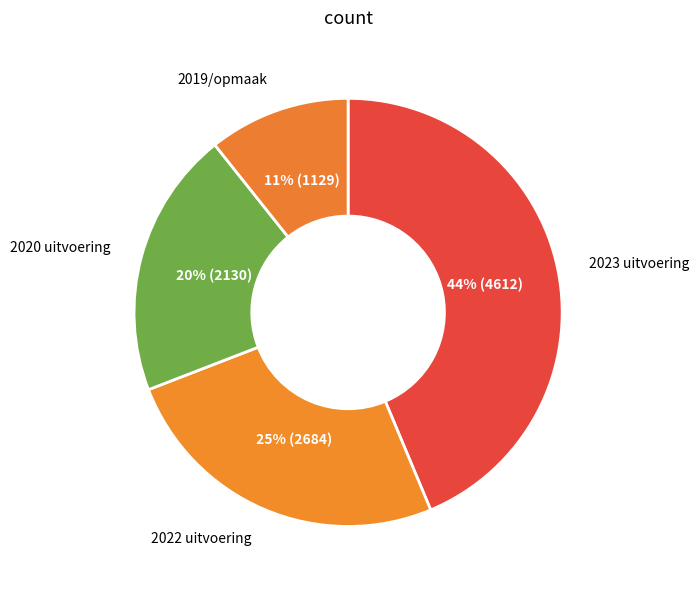

Rank the categories by value from lowest to highest.

2019/opmaak, 2020 uitvoering, 2022 uitvoering, 2023 uitvoering